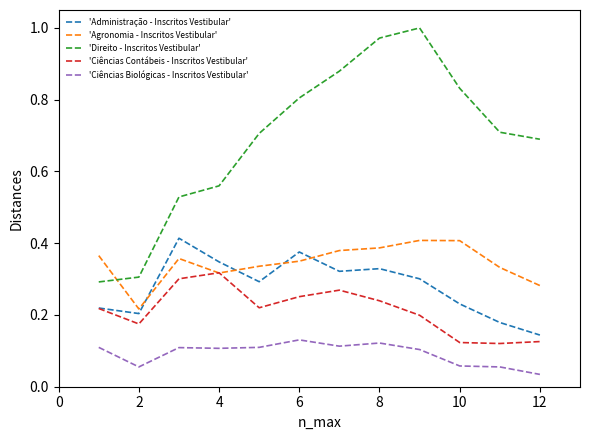

True or false: 'Administração - Inscritos Vestibular' and 'Ciências Biológicas - Inscritos Vestibular' cross at least once.

False